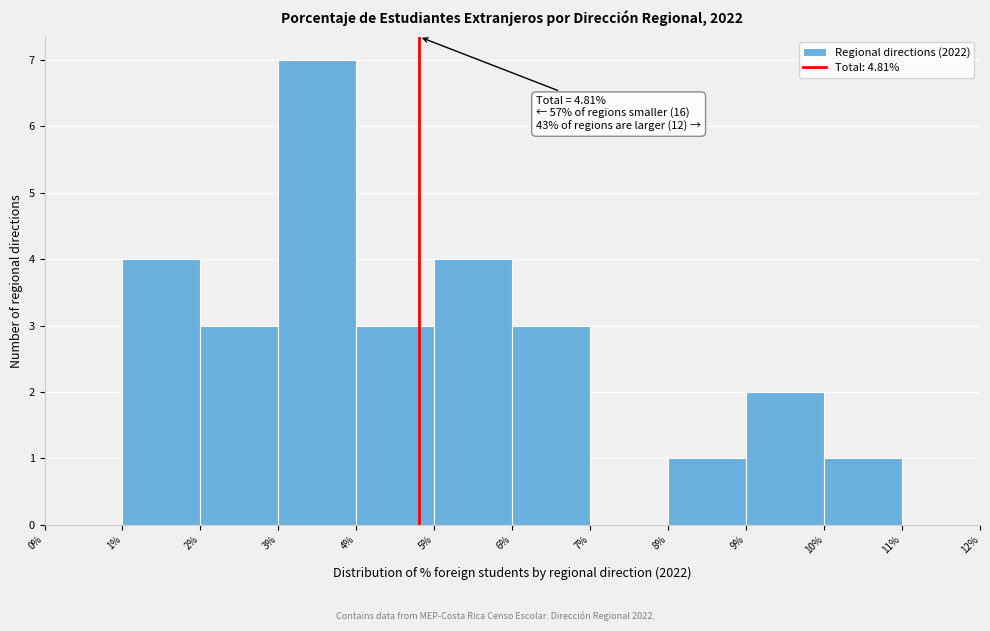

Over which range of the x-axis is the bar tallest?

3% to 4%